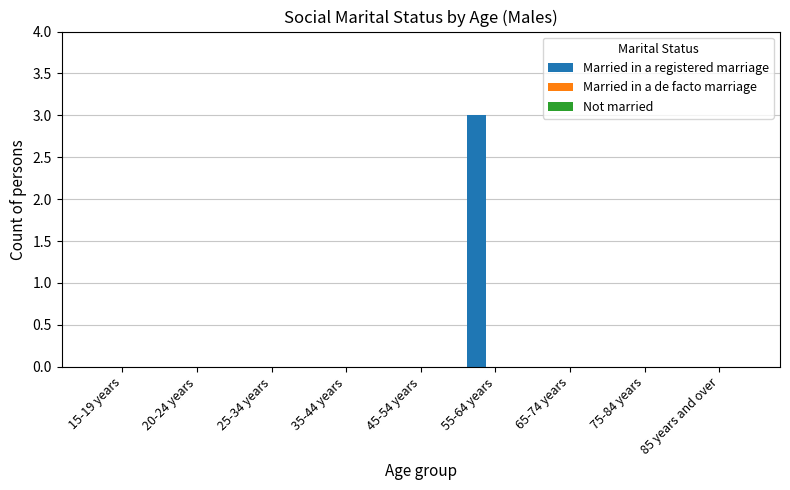

Is it true that the value at 15-19 years is -2?

False